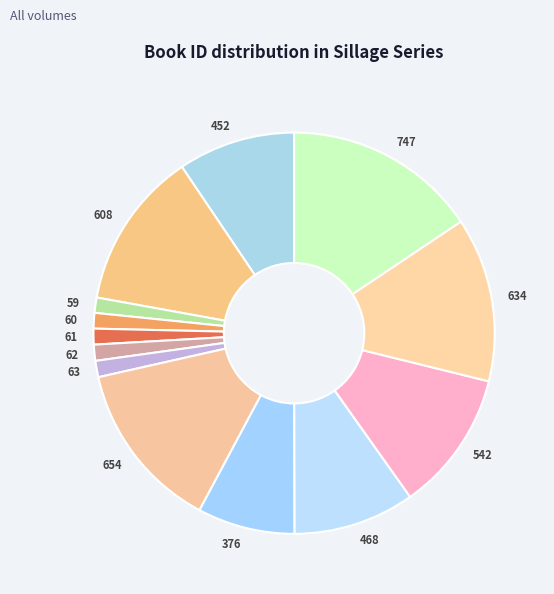

Between 452 and 60, which is larger?

452